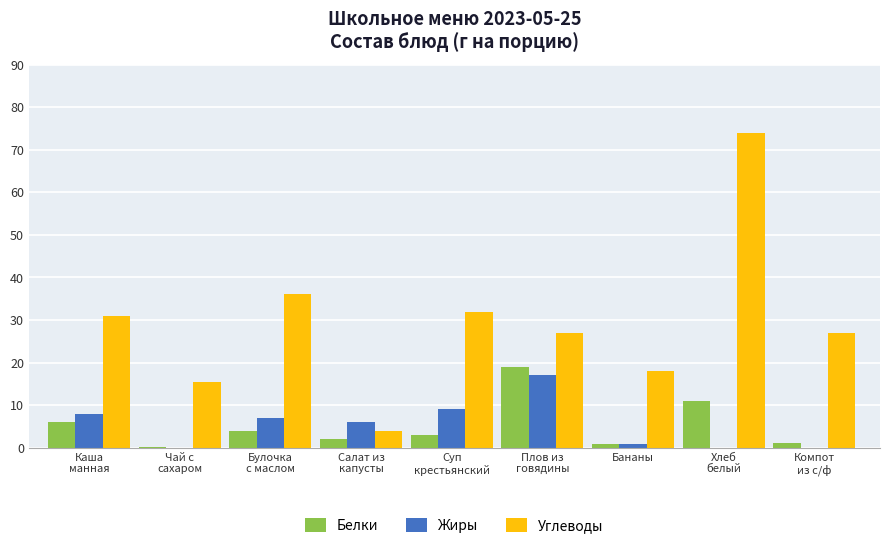

True or false: Углеводы has a value of 31.0 at Каша
манная.

True